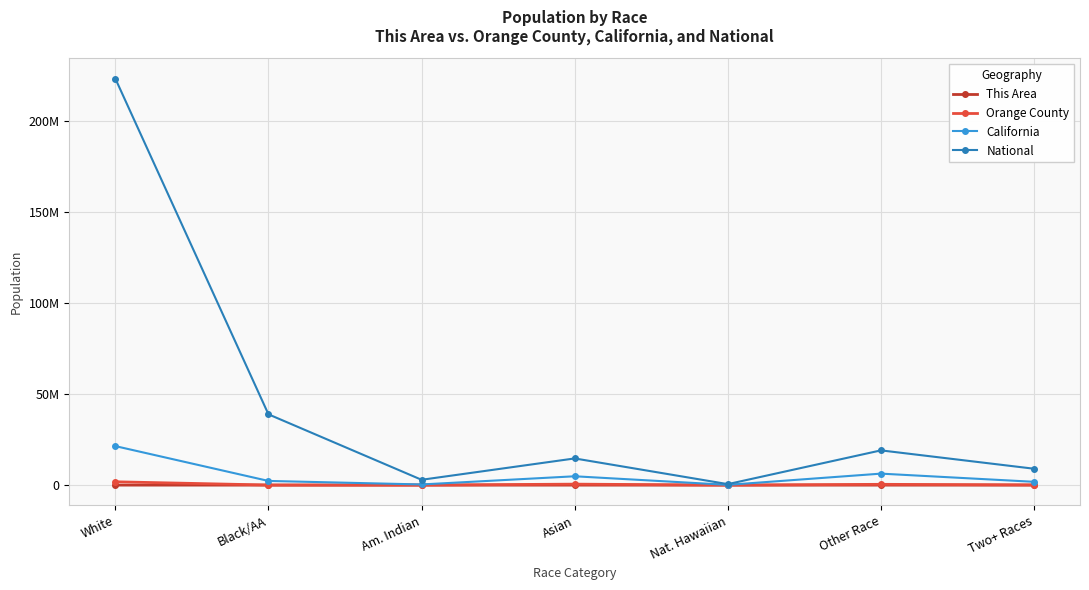

Reading left to right, list all the values displayed in this chart.

This Area: 4358	134	49	775	14	970	326
Orange County: 1830758	50744	18132	537804	9354	435641	127799
California: 21453934	2299072	362801	4861007	144386	6317372	1815384
National: 223553265	38929319	2932248	14674252	540013	19107368	9009073